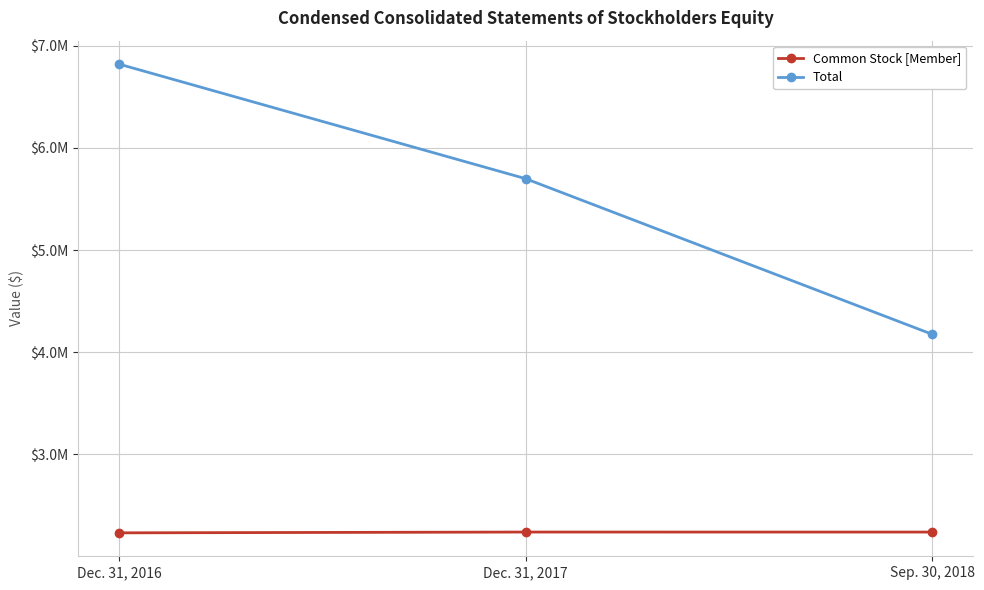

Rank the series by their average value, from lowest to highest.

Common Stock [Member], Total